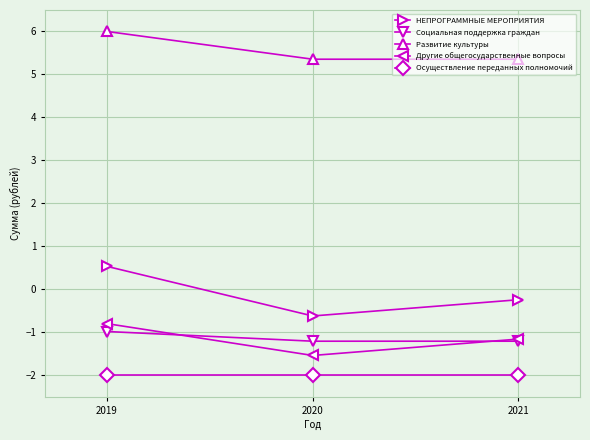

How many lines are shown in the chart?

5